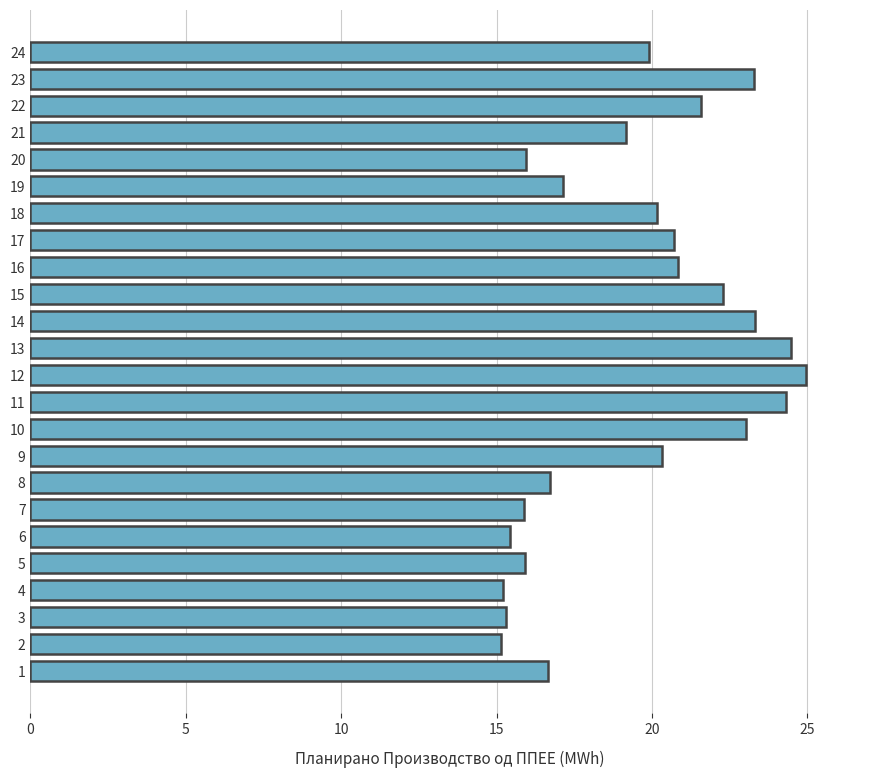

True or false: the data shows 3.7 at 3.

False